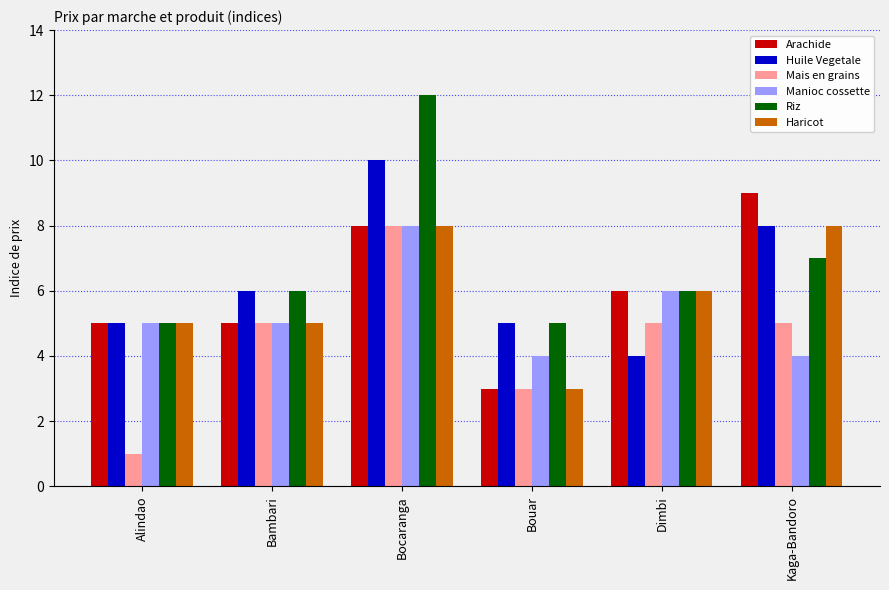

Which category has the lowest value across all series?

Alindao